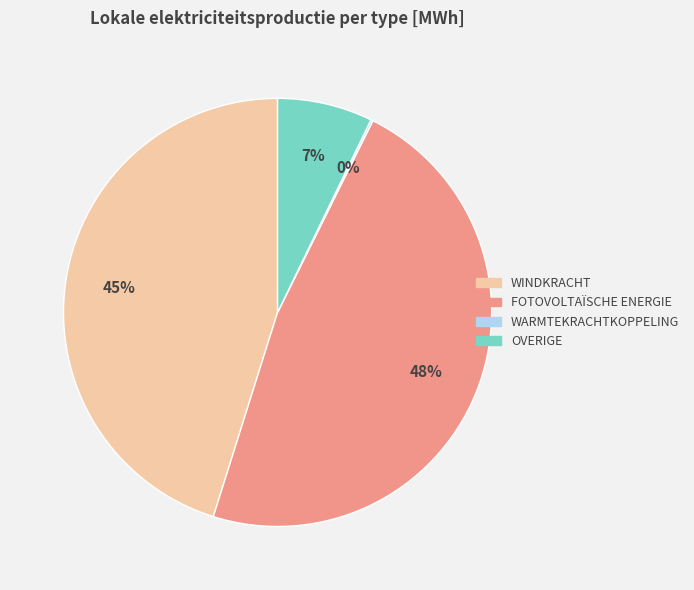

To the nearest percent, what is the average slice percentage?

25%